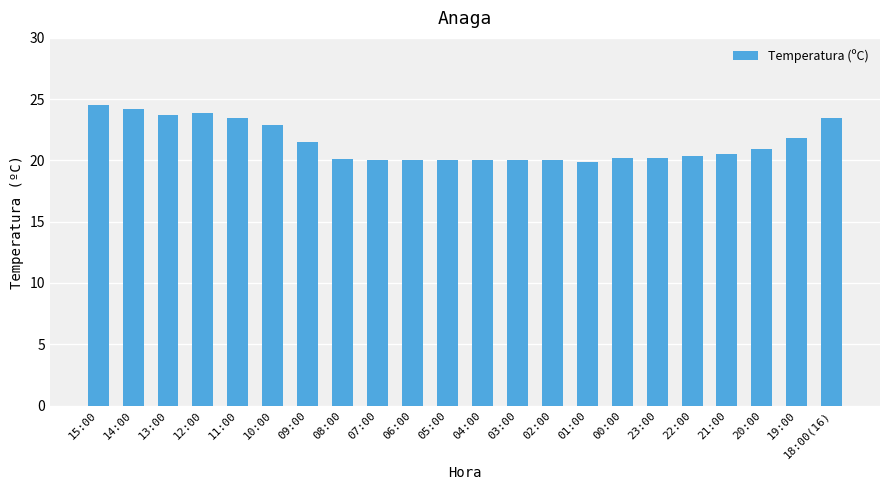

The value at 02:00 is 20.0. True or false?

True